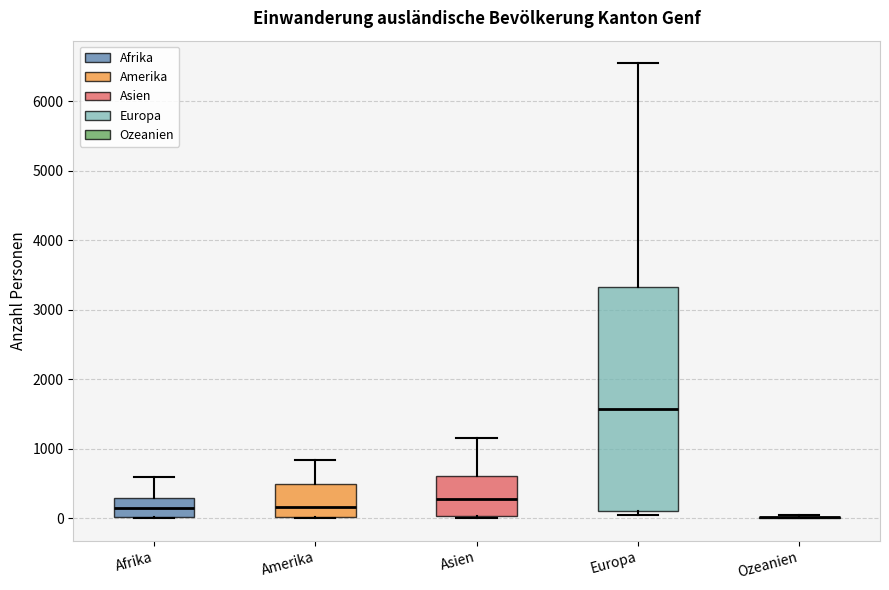

Reading left to right, read every box against the y-axis: the position of its median line, the range the box covers, and the ends of its whiskers. The values are not printed on the chart, so give them approximately, as read against the axis.

Afrika: median 100, box 0 to 300, whiskers 0 to 600
Amerika: median 200, box 0 to 500, whiskers 0 to 800
Asien: median 300, box 0 to 600, whiskers 0 (just below the box's lower edge) to 1200
Europa: median 1600, box 100 to 3300, whiskers 100 (just below the box's lower edge) to 6500
Ozeanien: box collapsed to a line at 0, whiskers 0 to 0